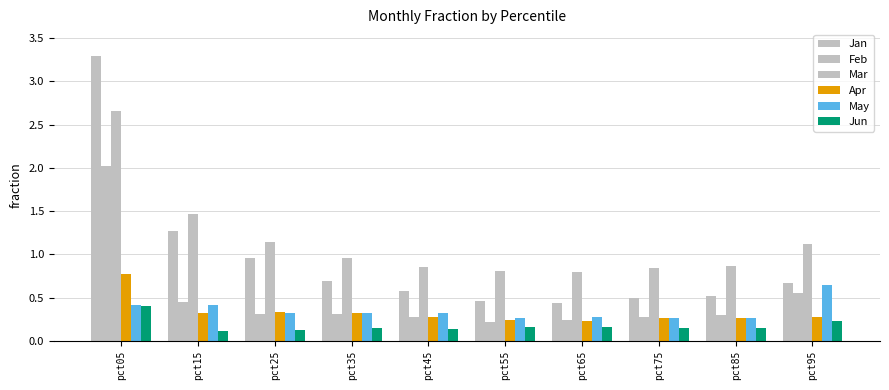

At how many categories does at least one series exceed 2?

1